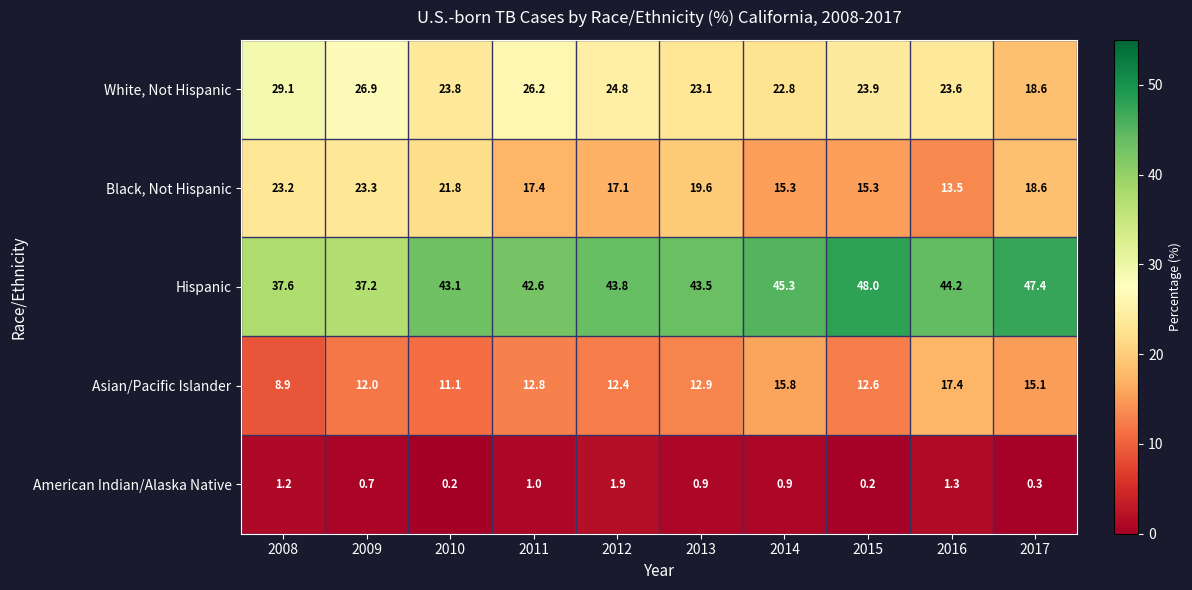

How many values in the Asian/Pacific Islander series are below 12?

2